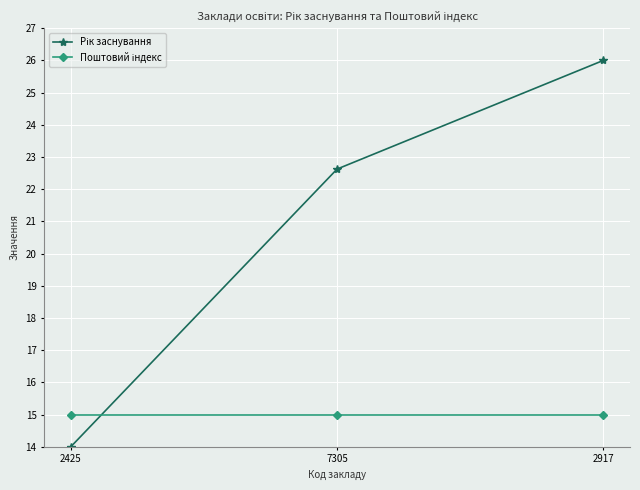

What is the label of the 2nd point from the right?

7305